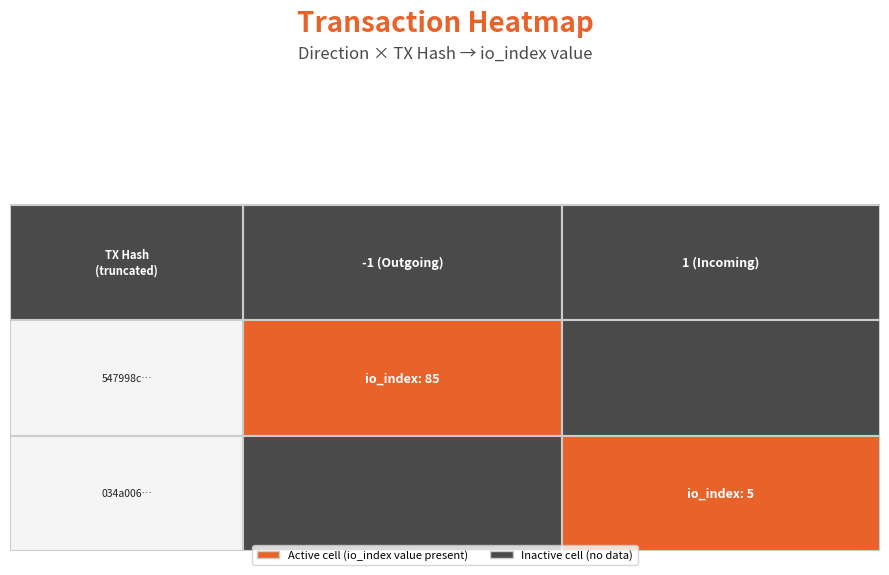

What is the spread (max minus min) of values at direction?

2